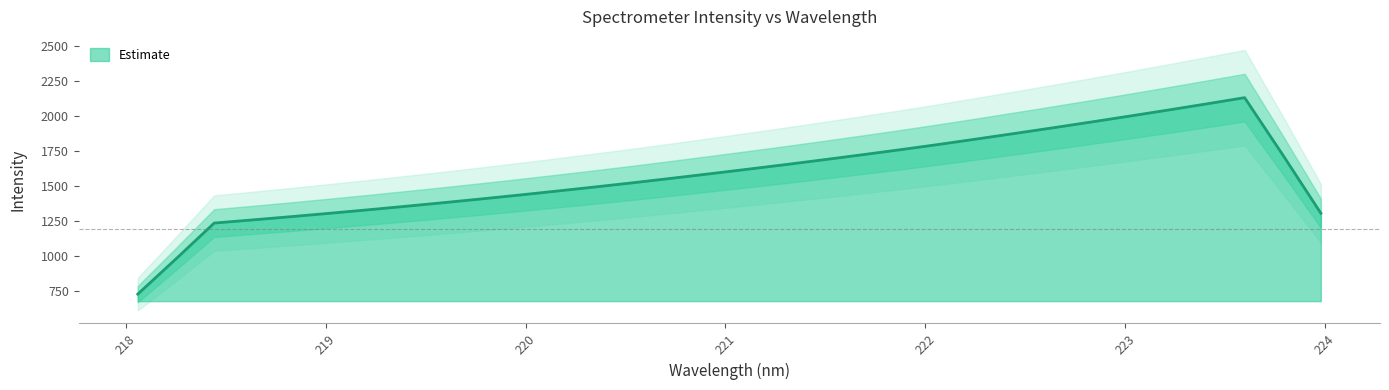

Which category has the lowest value across all series?

218.0596